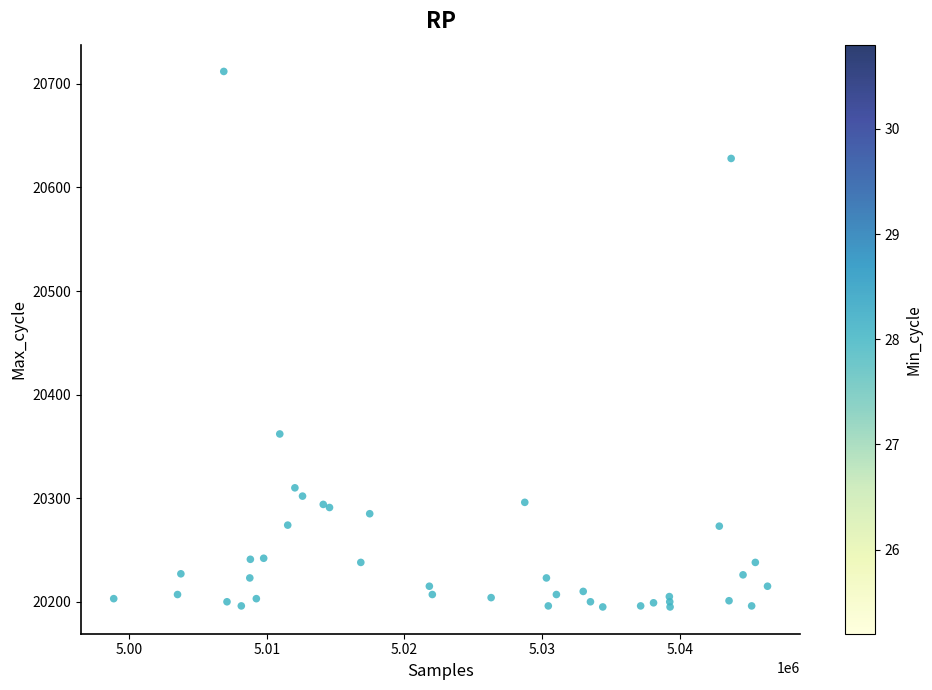

What Y value in the scatter plot is closest to 20453?

20362